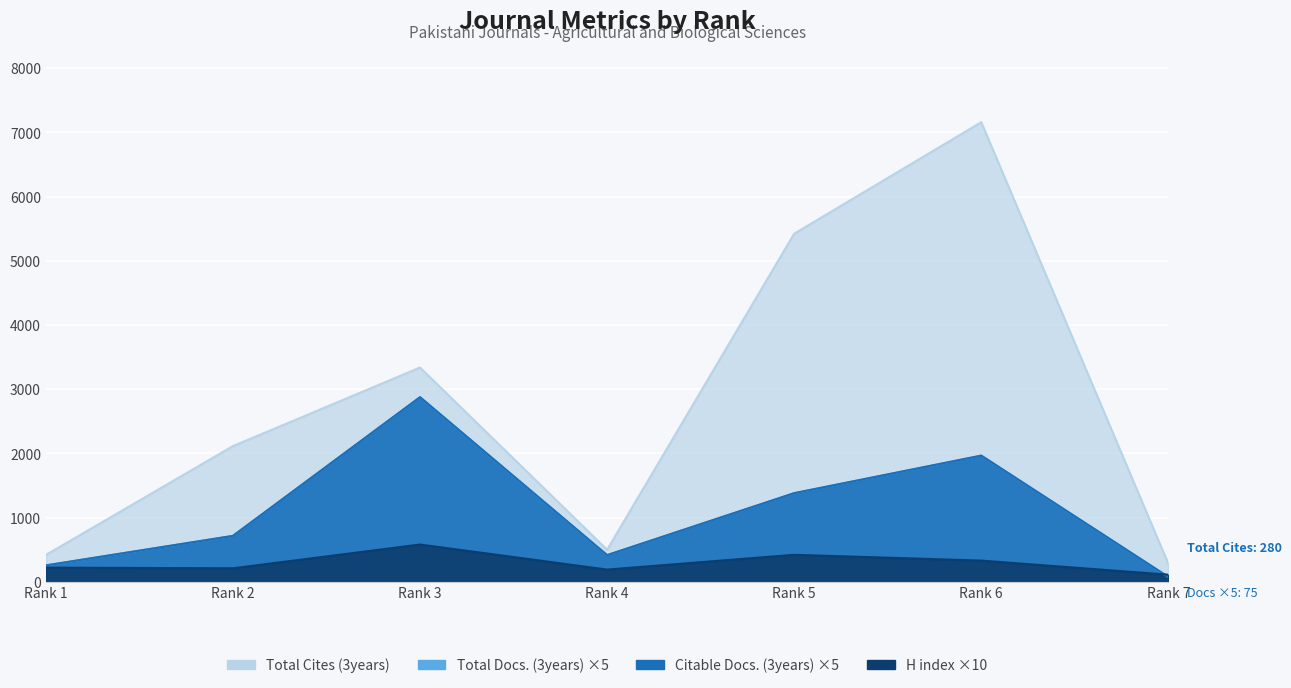

Is the value of Citable Docs. (3years) at Rank 7 greater than the value of H index at Rank 6?

No